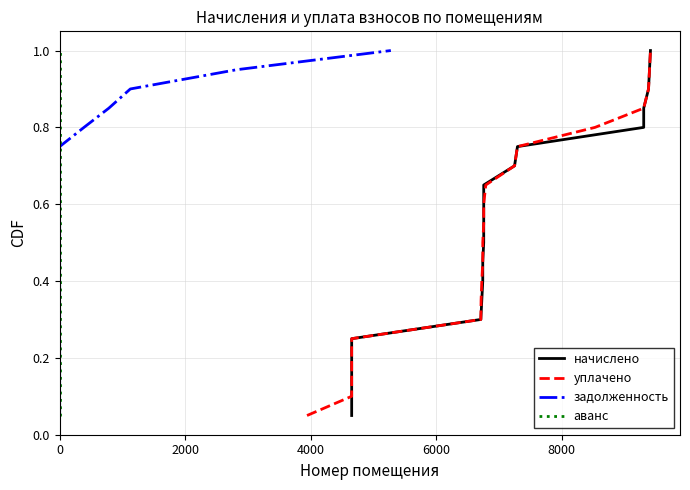

What are all the series names shown in the legend?

начислено, уплачено, задолженность, аванс